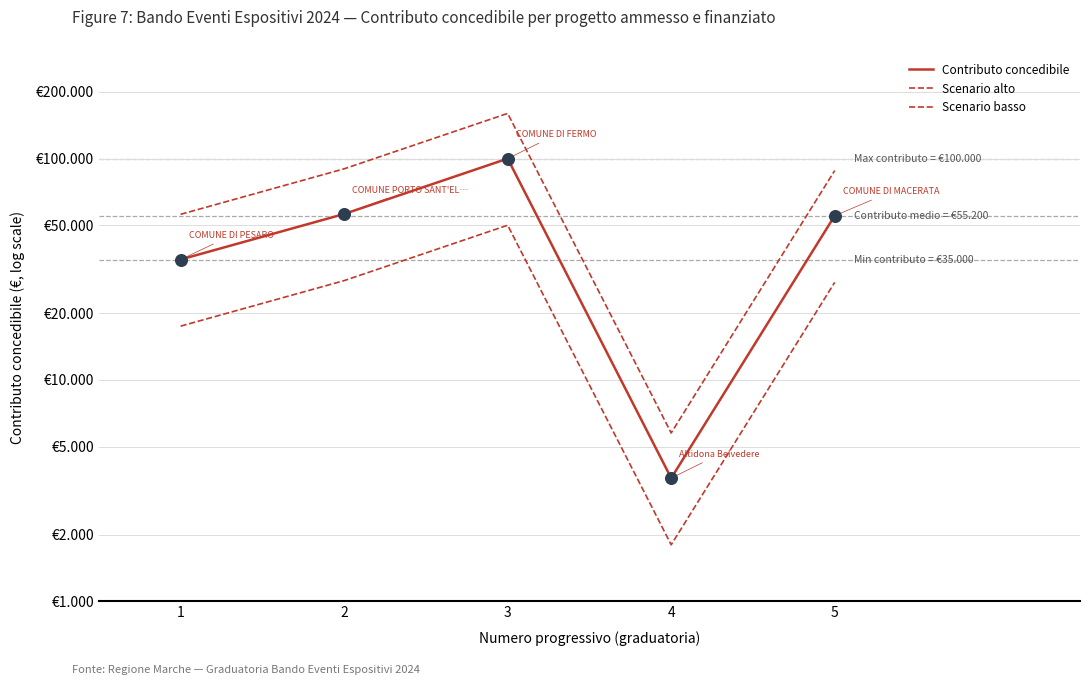

Which series has the largest Y range (max minus min)?

Scenario alto